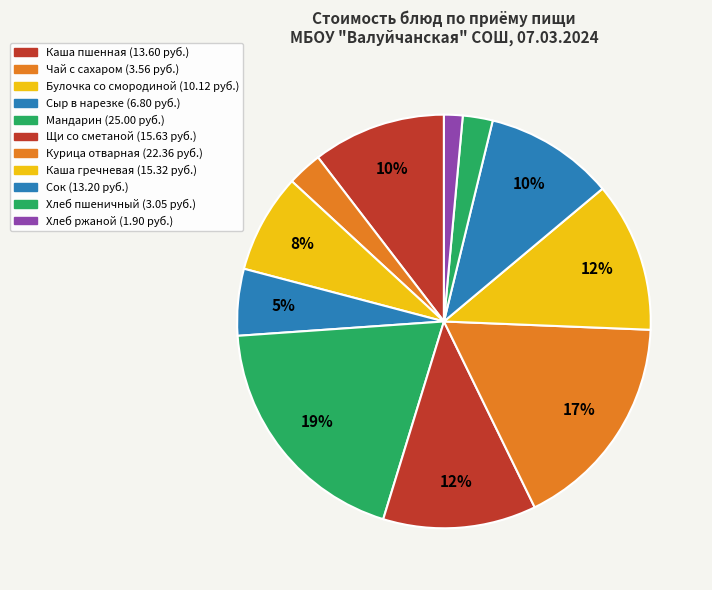

Between Булочка со смородиной and Сыр в нарезке, which is larger?

Булочка со смородиной